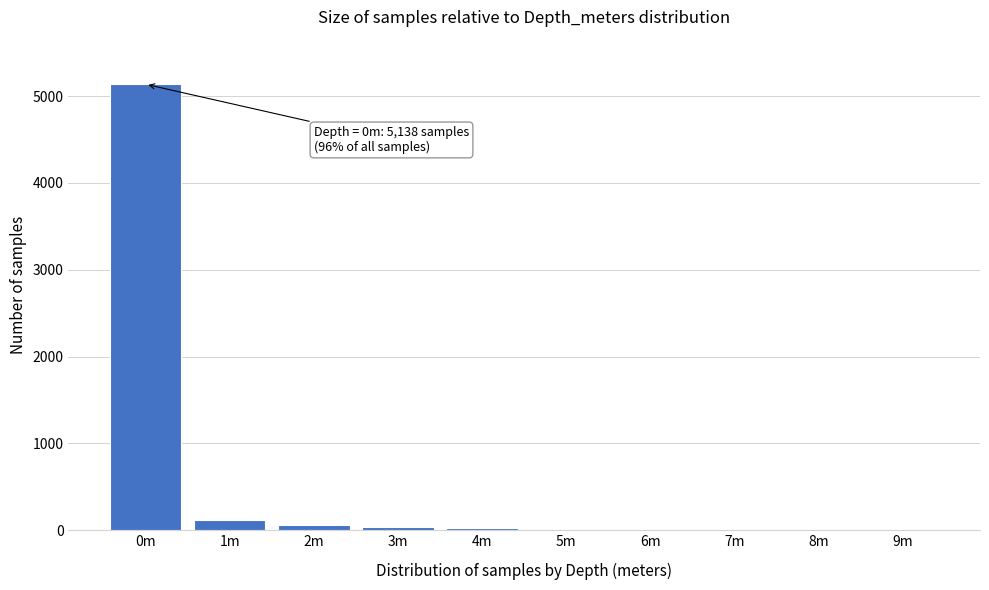

What is the change in value from 0m to 8m?

-5138